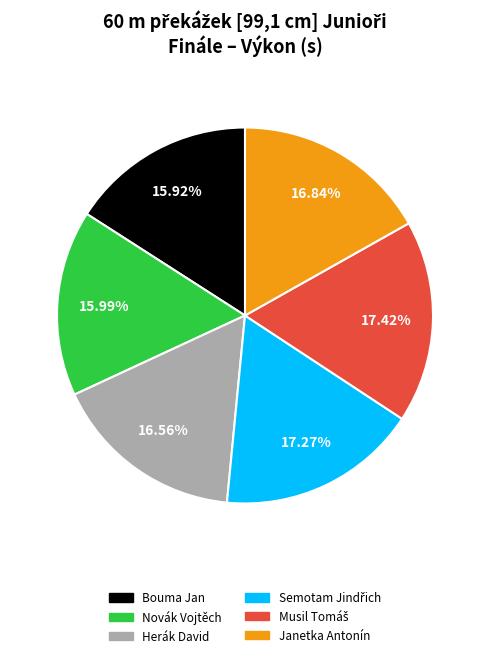

Does Novák Vojtěch account for over 50% of the chart?

No